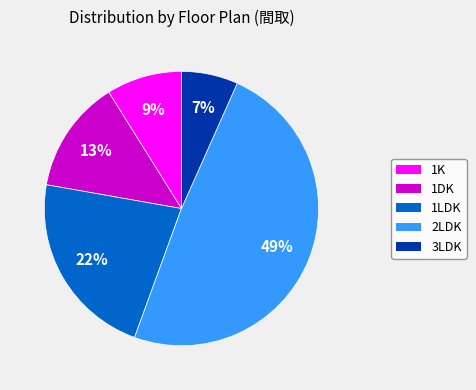

Is the sum of 2LDK and 1LDK greater than half?

Yes